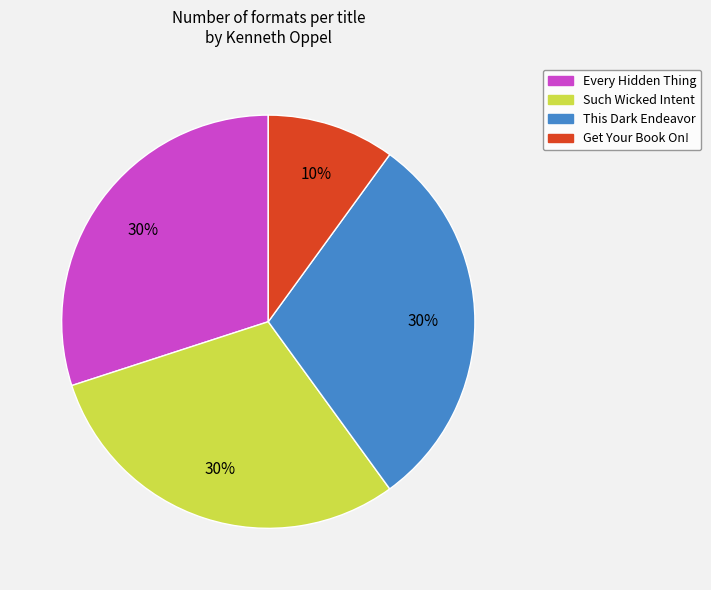

Is it true that This Dark Endeavor is 36% of the pie?

False